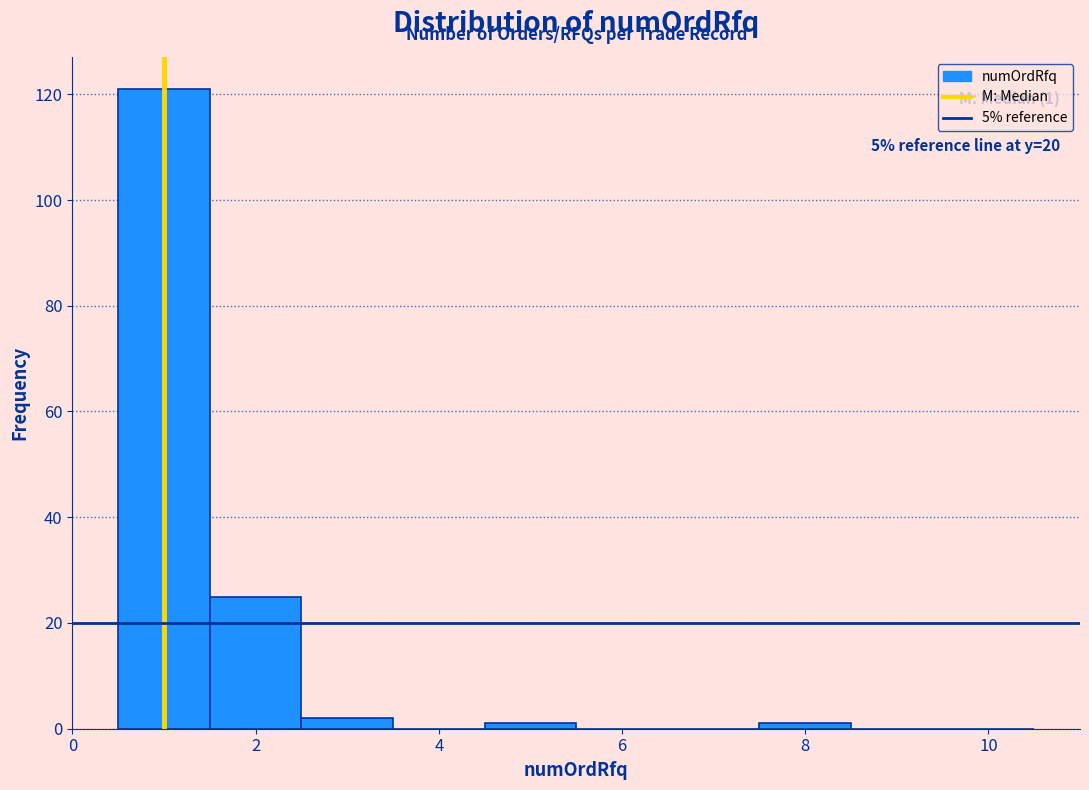

Which range on the x-axis has the tallest bar?

0.5 to 1.5